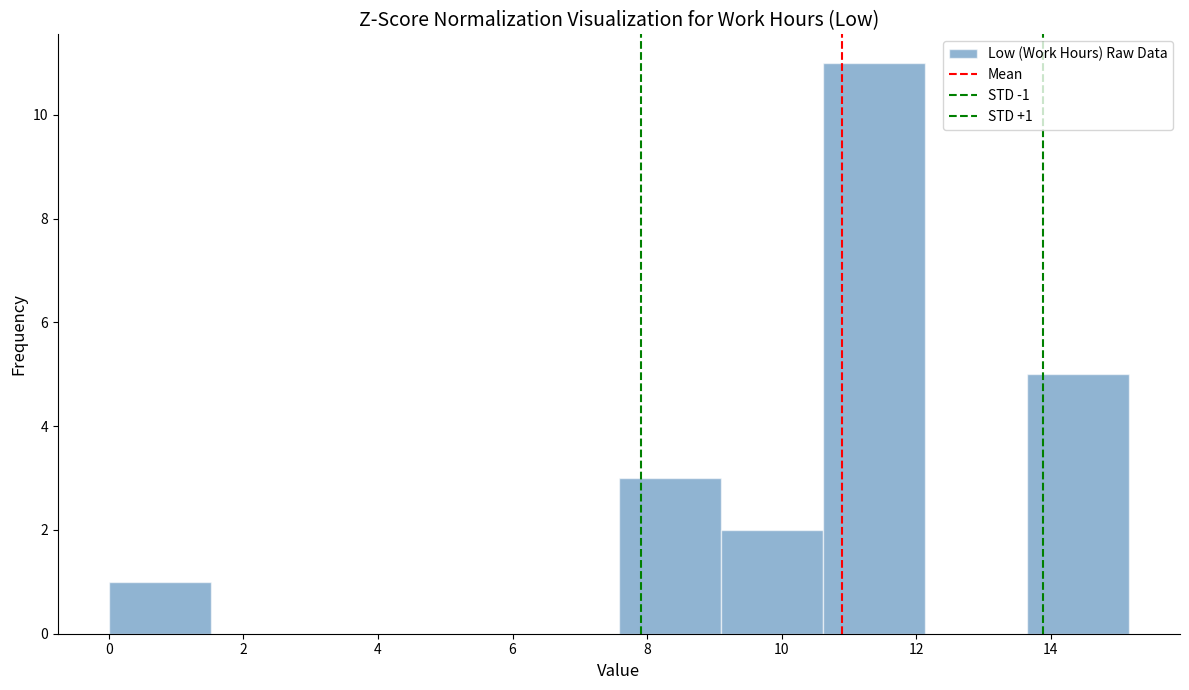

Over which range of the x-axis is the bar tallest?

10.6 to 12.2